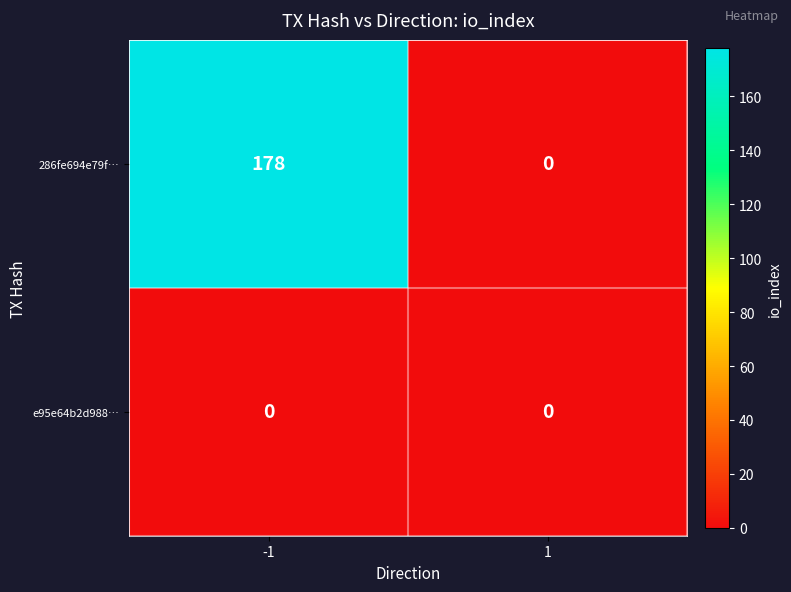

Rank the series by their average value, from lowest to highest.

e95e64b2d988…, 286fe694e79f…